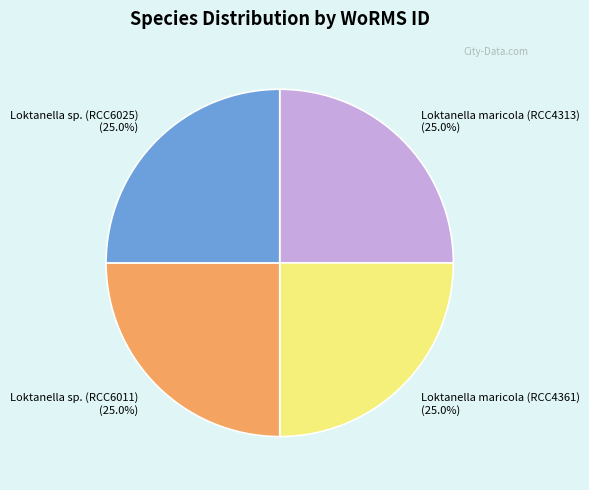

The Loktanella sp. (RCC6025) slice represents 25% of the pie. True or false?

True